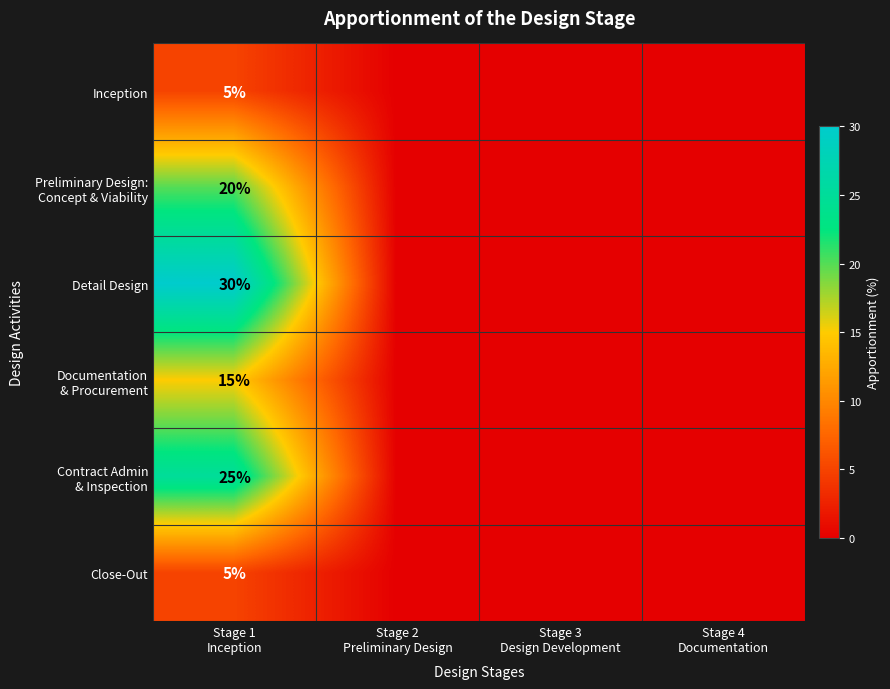

What is the sum of all Preliminary Design: Concept & Viability values?

20